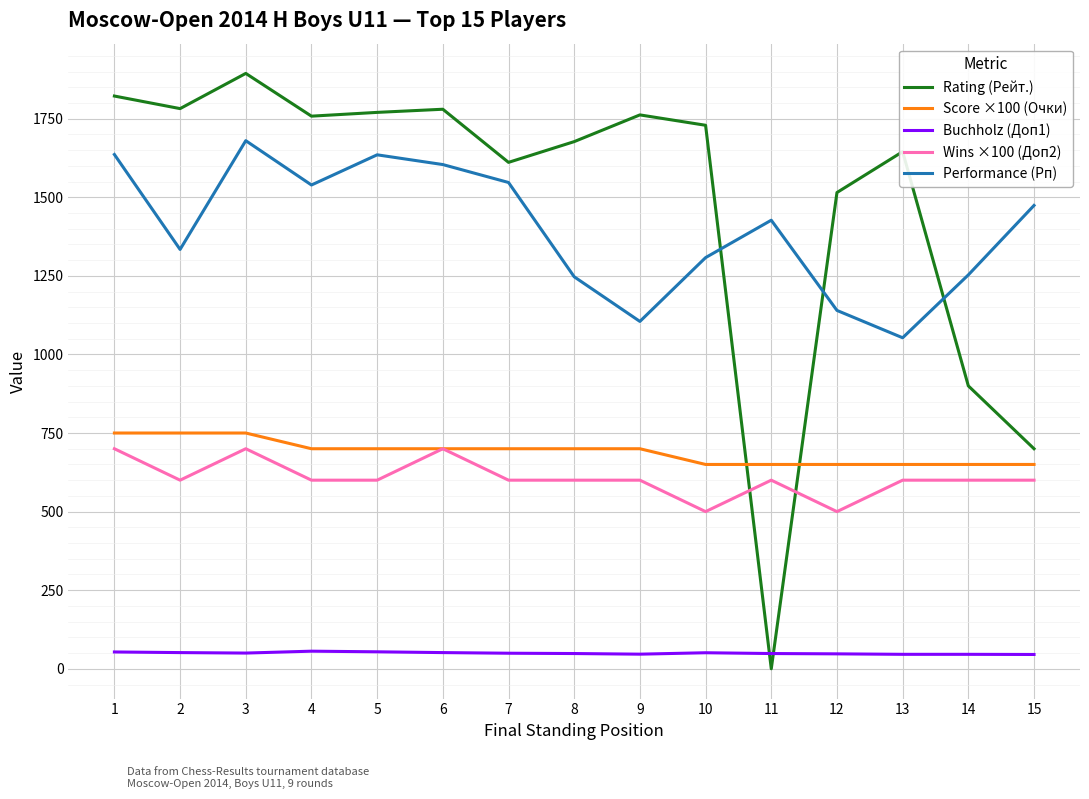

What is the highest value of the Score ×100 (Очки) series?

750.0